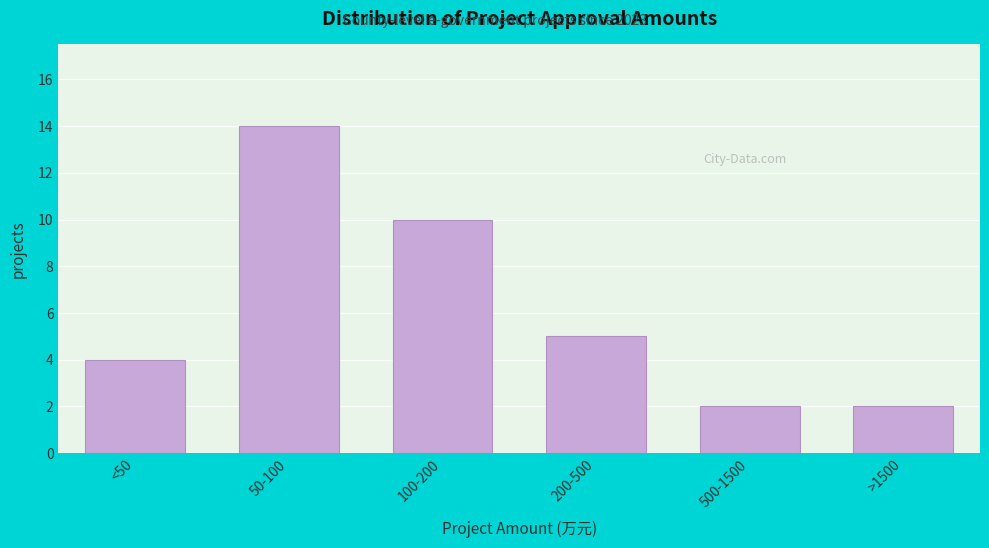

Reading left to right, what are all the values shown in this chart?

4	14	10	5	2	2